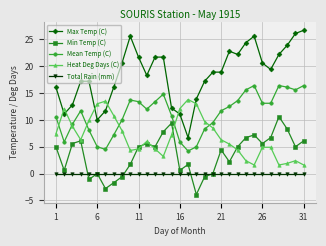

True or false: Mean Temp (C) has more than 0 interior local peaks.

True